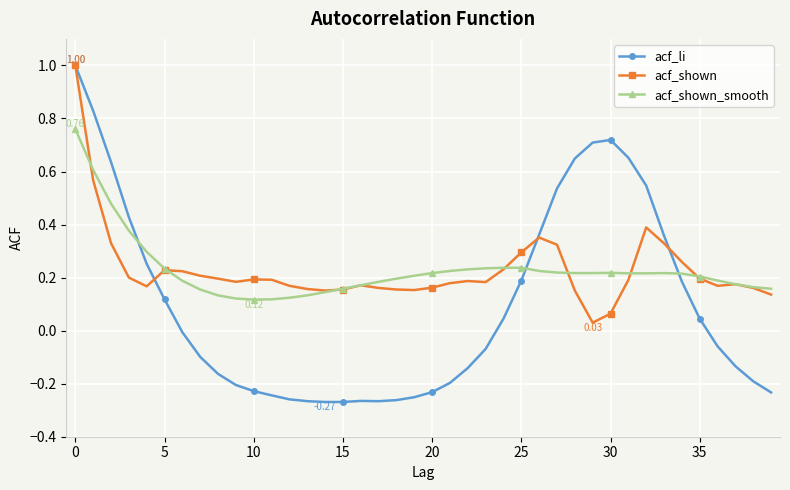

True or false: acf_shown has more than 1 interior local peaks.

True